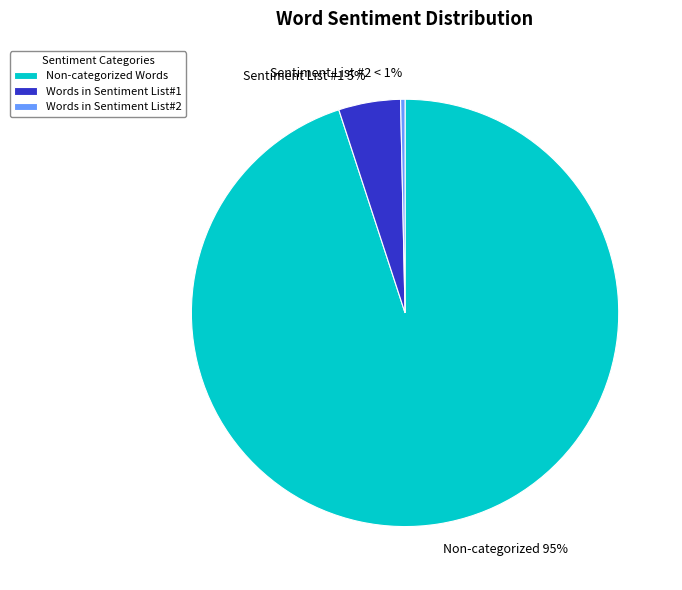

Which slice represents more than half of the pie?

Non-categorized Words